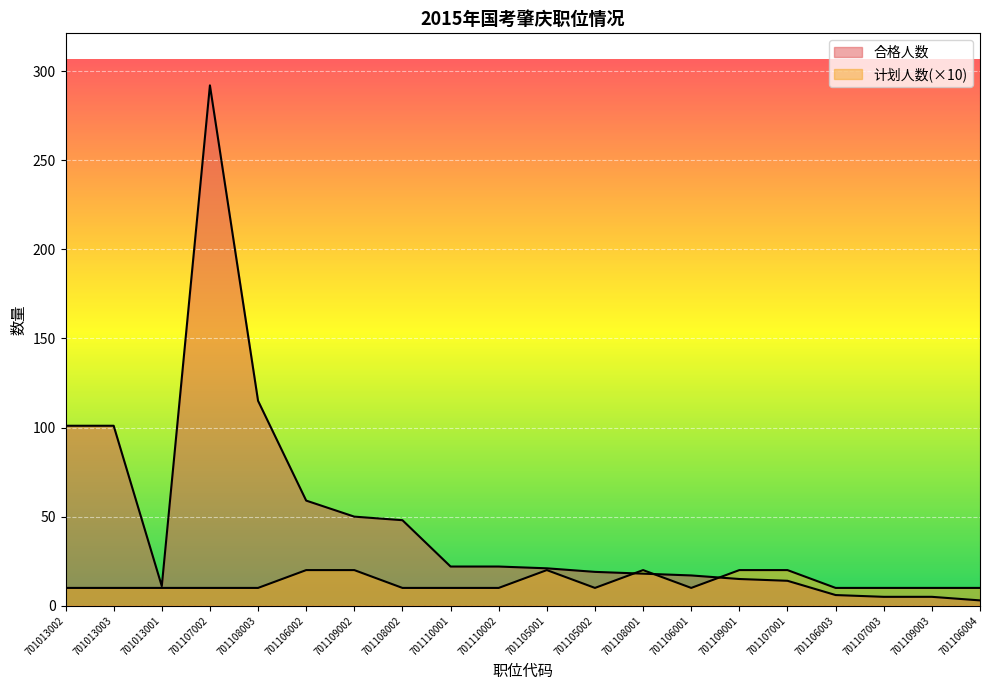

How many interior local valleys does the 合格人数 series have?

1